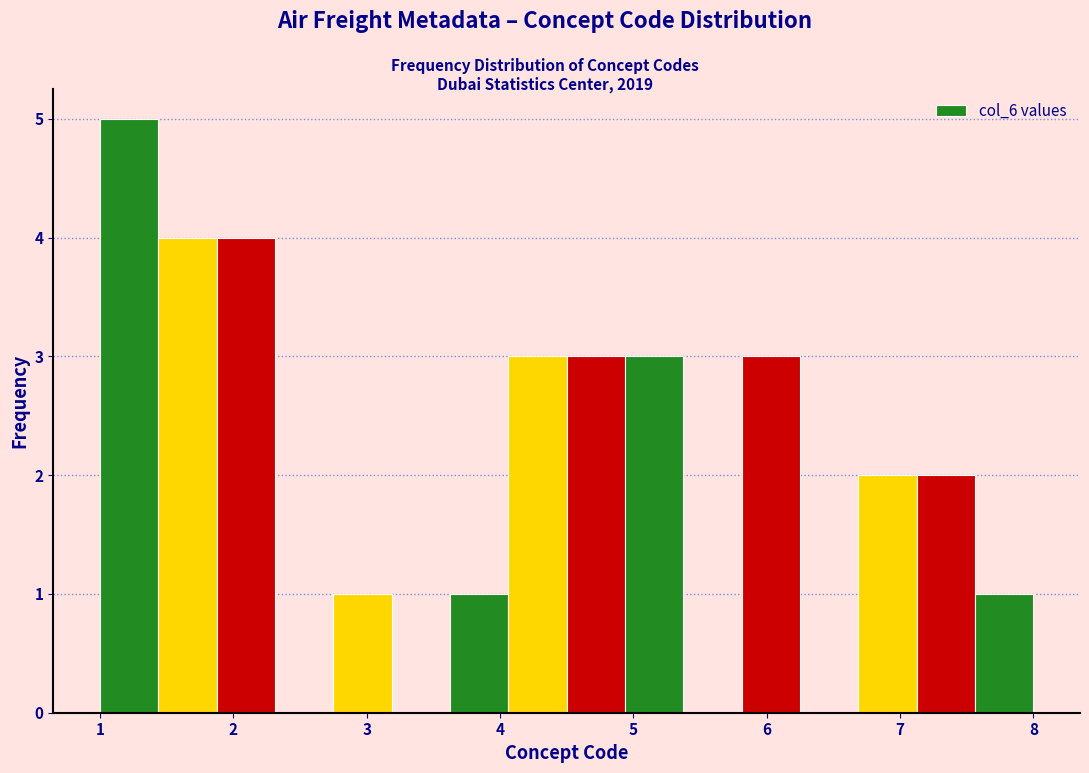

Reading left to right, transcribe this chart: for each bar, give the range it covers on the x-axis and its height. Neither the bar edges nor the heights are printed on the chart, so give them approximately, as read against the axes.

1.0 to 1.4: 5
1.4 to 1.9: 4
1.9 to 2.3: 4
2.3 to 2.8: 0
2.8 to 3.2: 1
3.2 to 3.6: 0
3.6 to 4.1: 1
4.1 to 4.5: 3
4.5 to 4.9: 3
4.9 to 5.4: 3
5.4 to 5.8: 0
5.8 to 6.3: 3
6.3 to 6.7: 0
6.7 to 7.1: 2
7.1 to 7.6: 2
7.6 to 8.0: 1